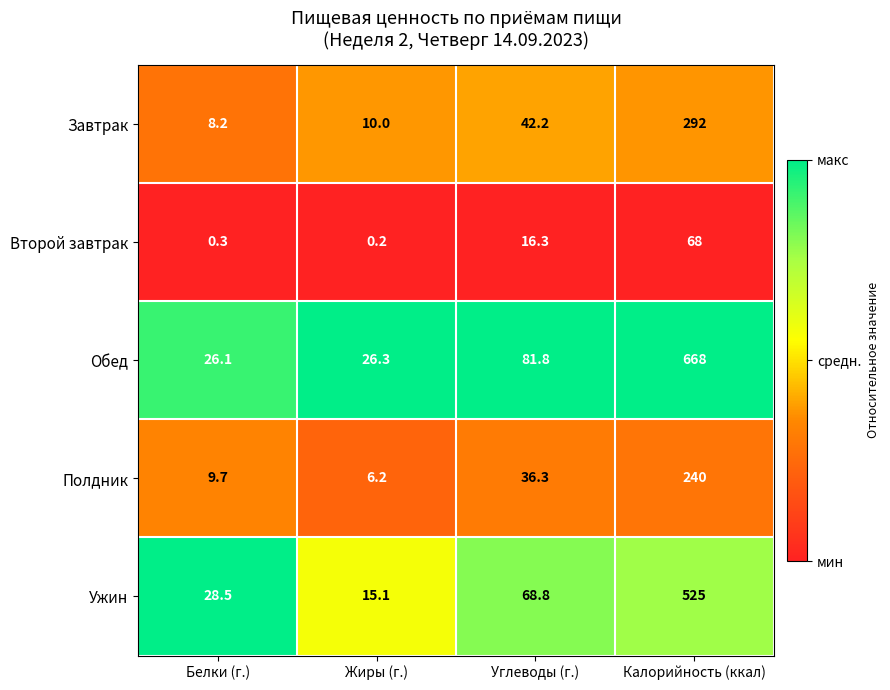

At Калорийность (ккал), list the series in order from largest to smallest.

Обед, Ужин, Завтрак, Полдник, Второй завтрак